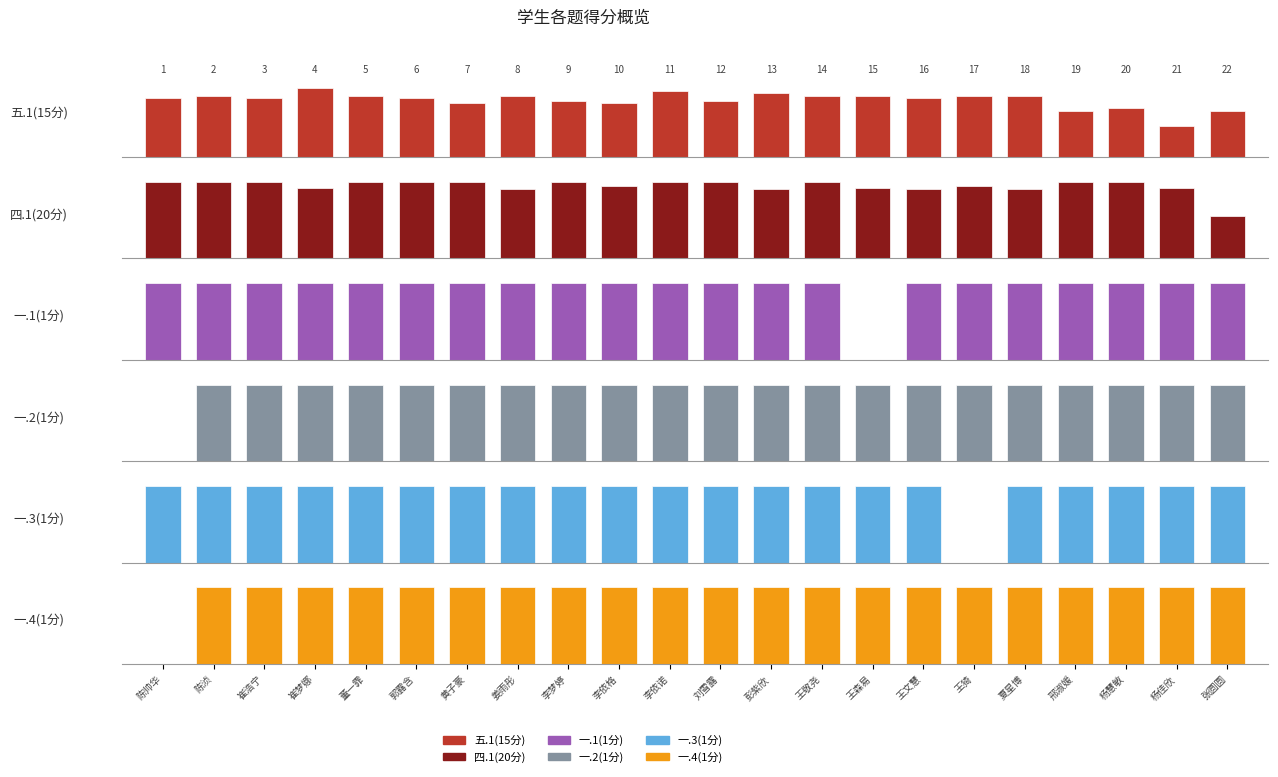

True or false: 五.1(15分) has a value of 12.0 at 王猗.

True